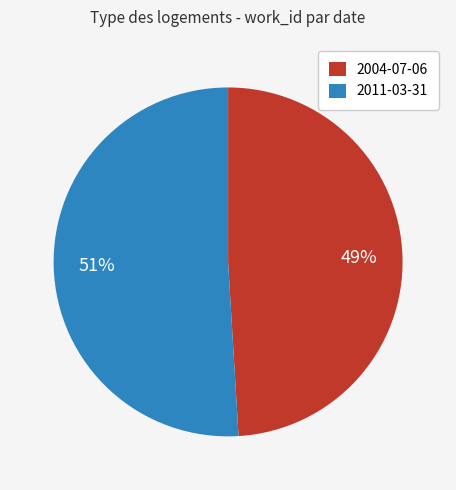

True or false: 2011-03-31 accounts for 51% of the total.

True